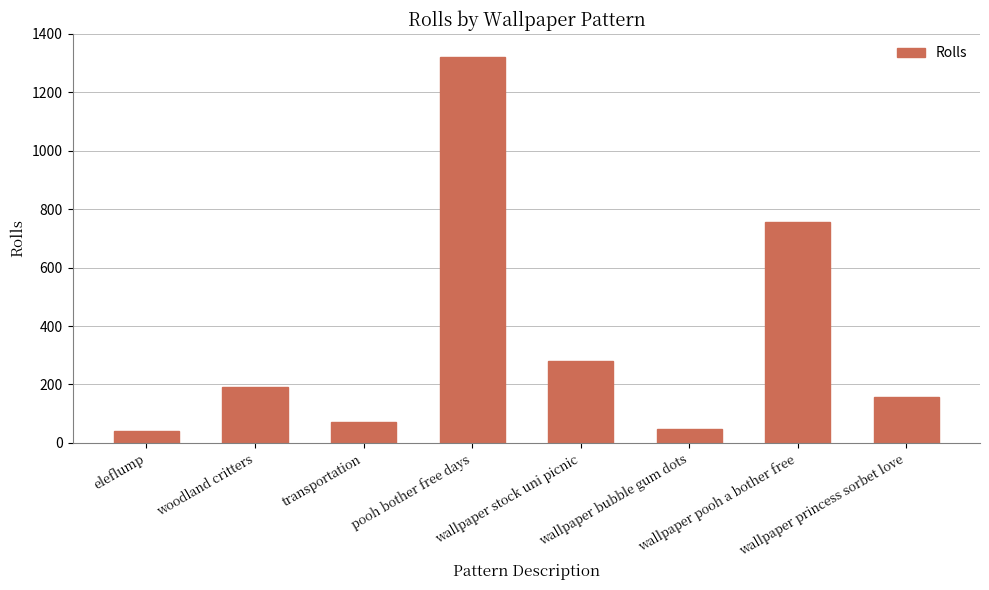

What is the difference between the maximum and second lowest values?

1272